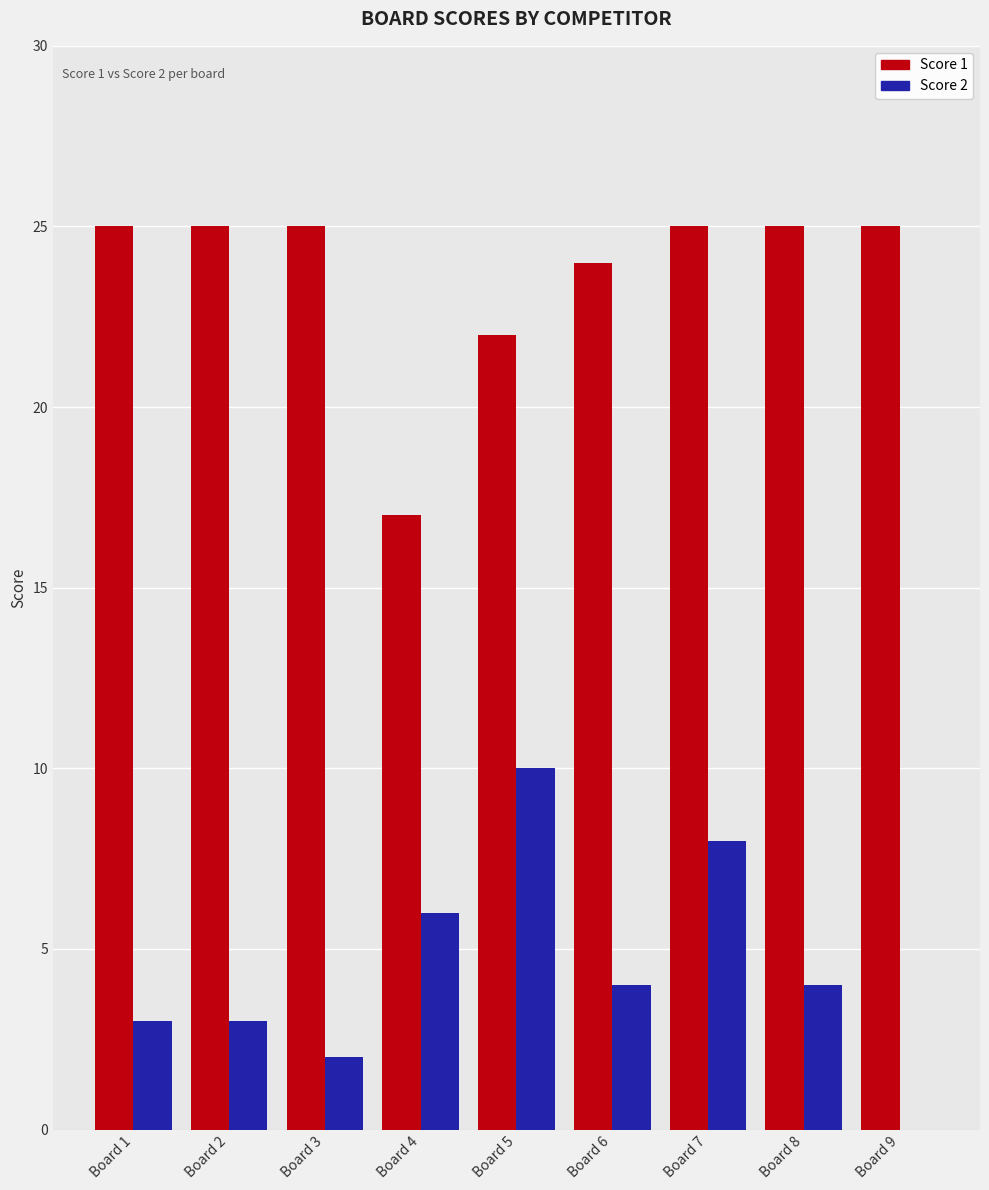

At which label is Score 1 closest to 21?

Board 5